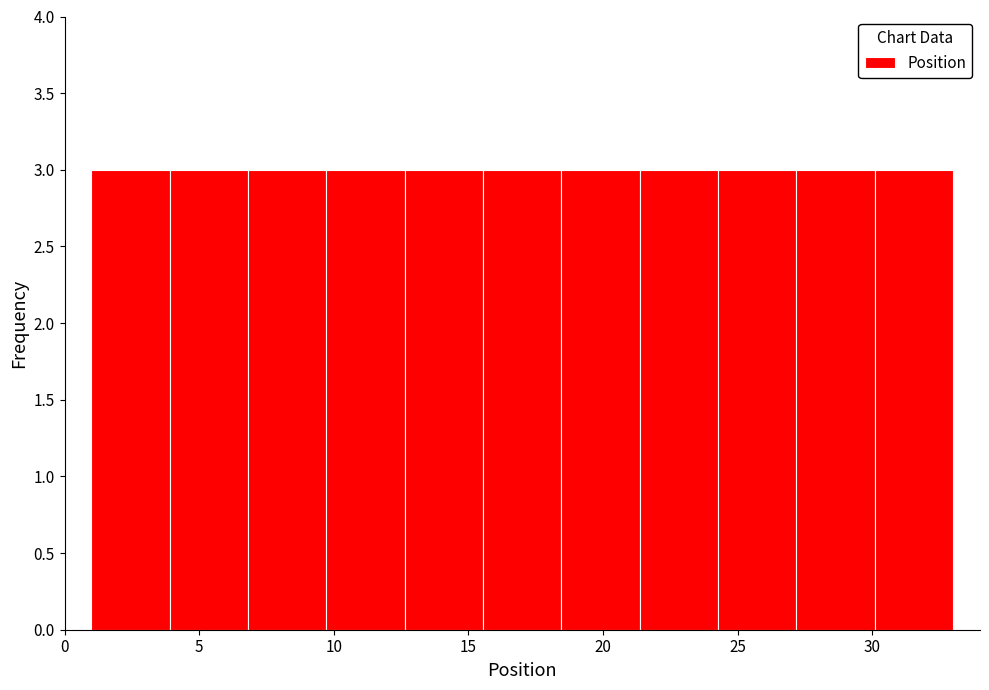

What is the height of the bar covering 27.0 to 30.0 on the x-axis? Neither the bar edges nor the heights are printed on the chart, so give them approximately, as read against the axes.

3